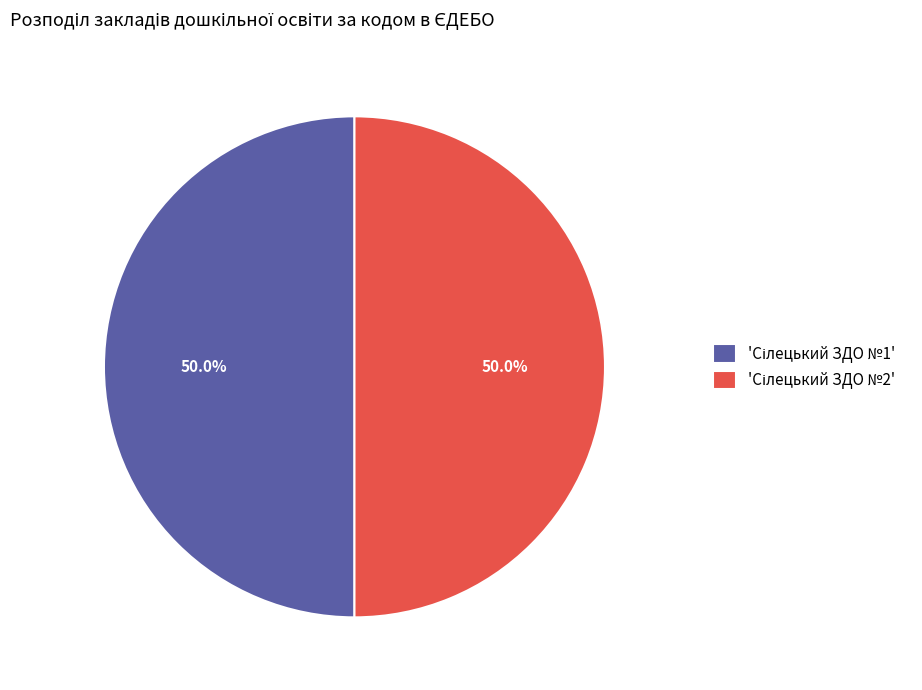

How many slices are in this pie chart?

2